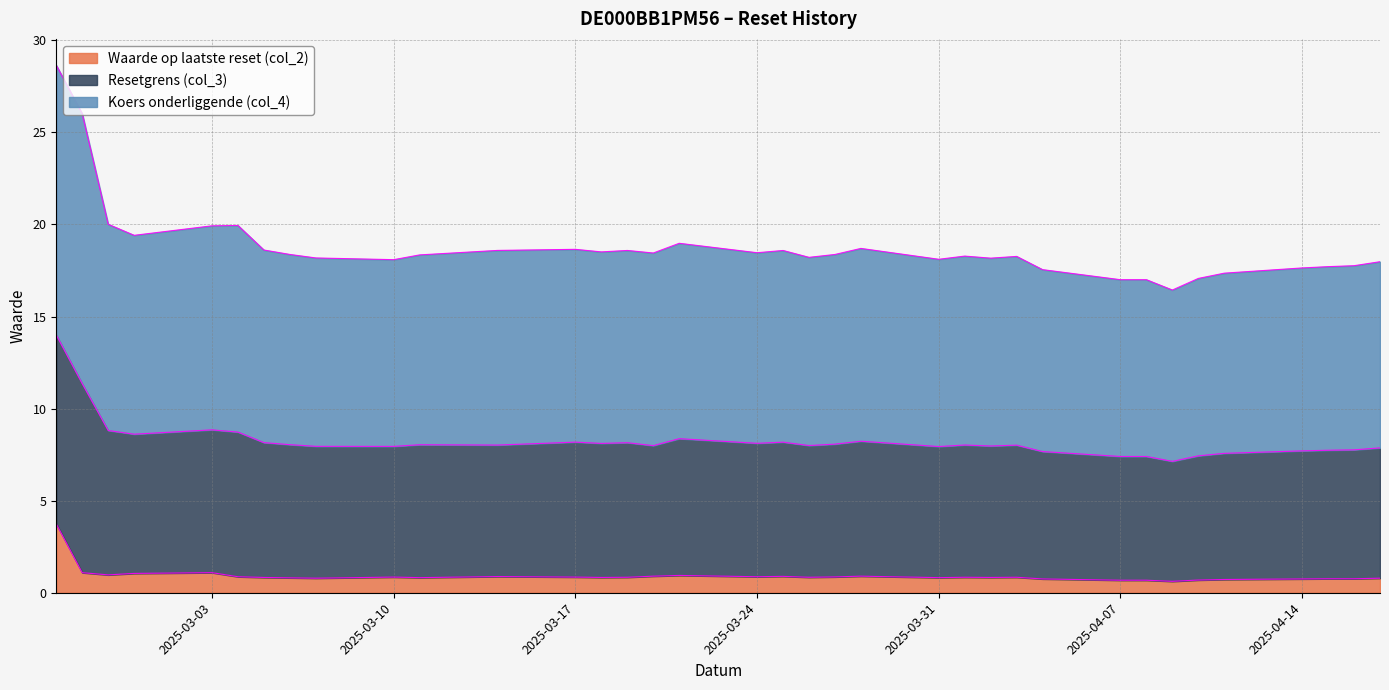

How many categories are shown in the chart?

36